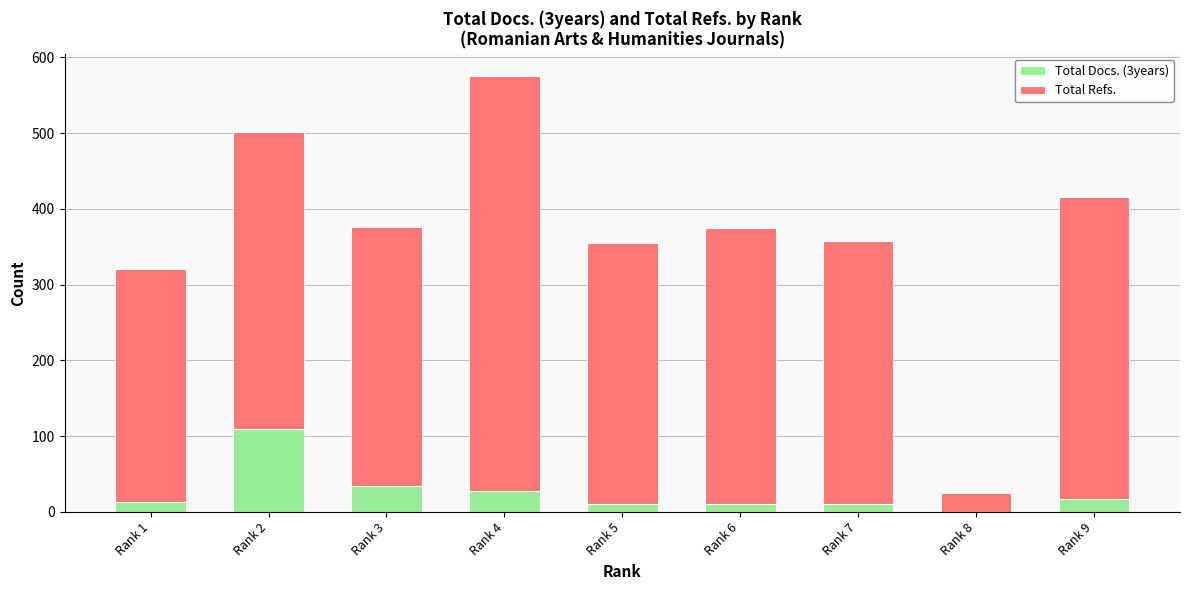

Count the number of data series in this chart.

2